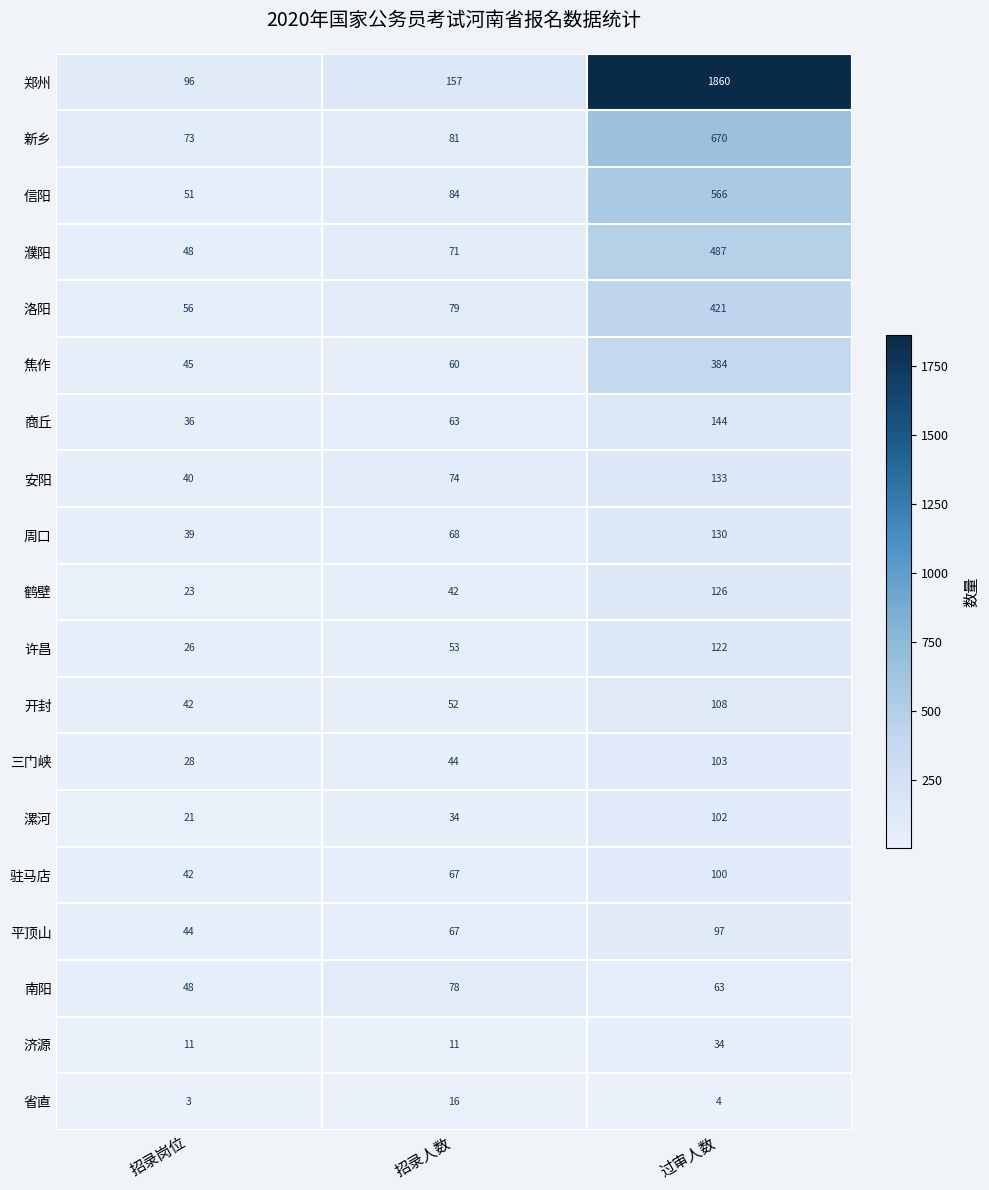

What is the difference between the 济源 values at 招录人数 and 过审人数?

23